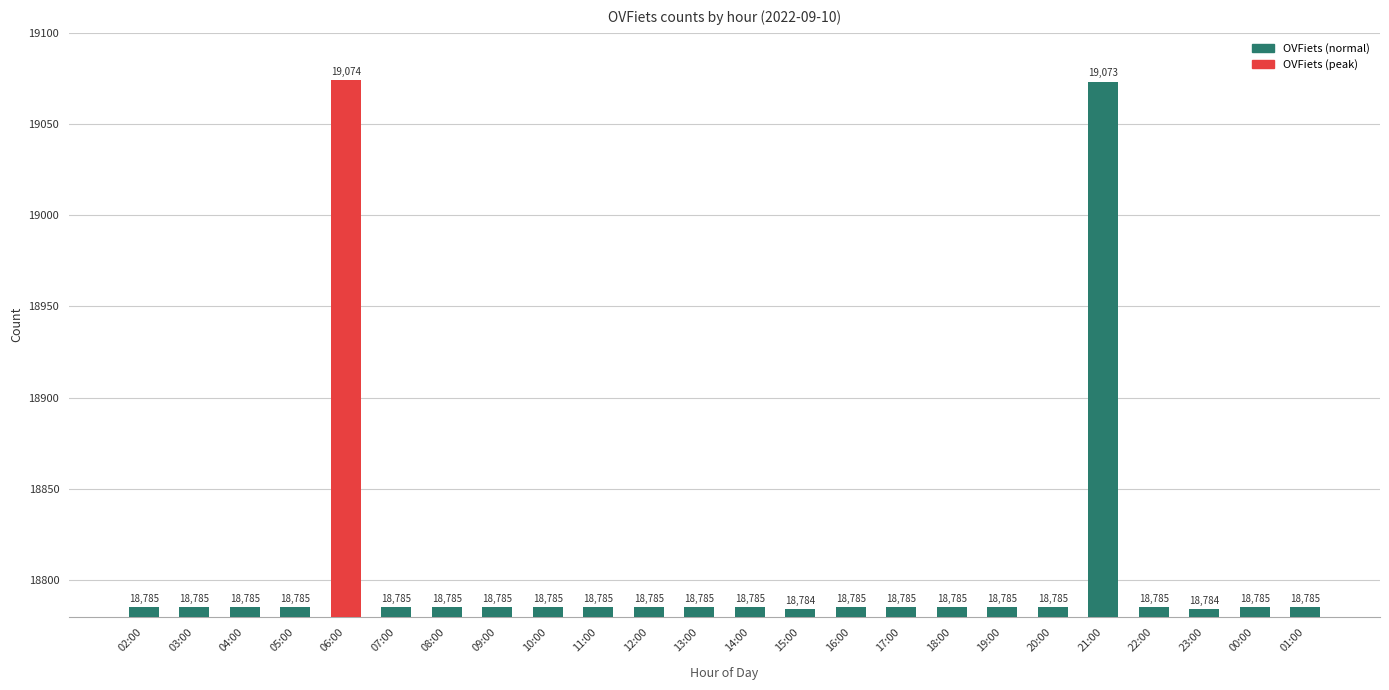

Read the value at 23:00, to the nearest 50.

18800